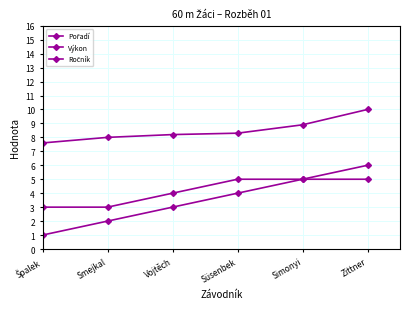

What is the sum of all Pořadí values?

21.0